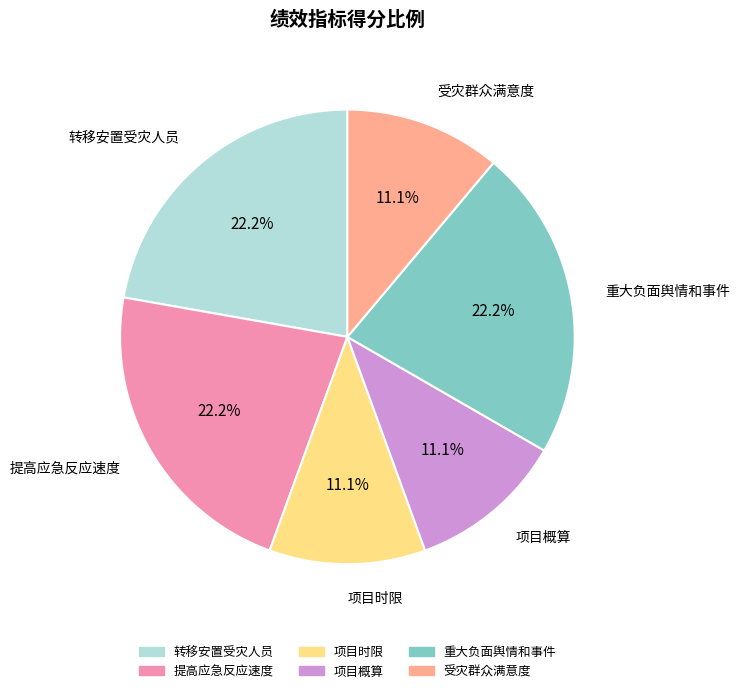

What percentage do 提高应急反应速度 and 受灾群众满意度 together represent?

33.3%